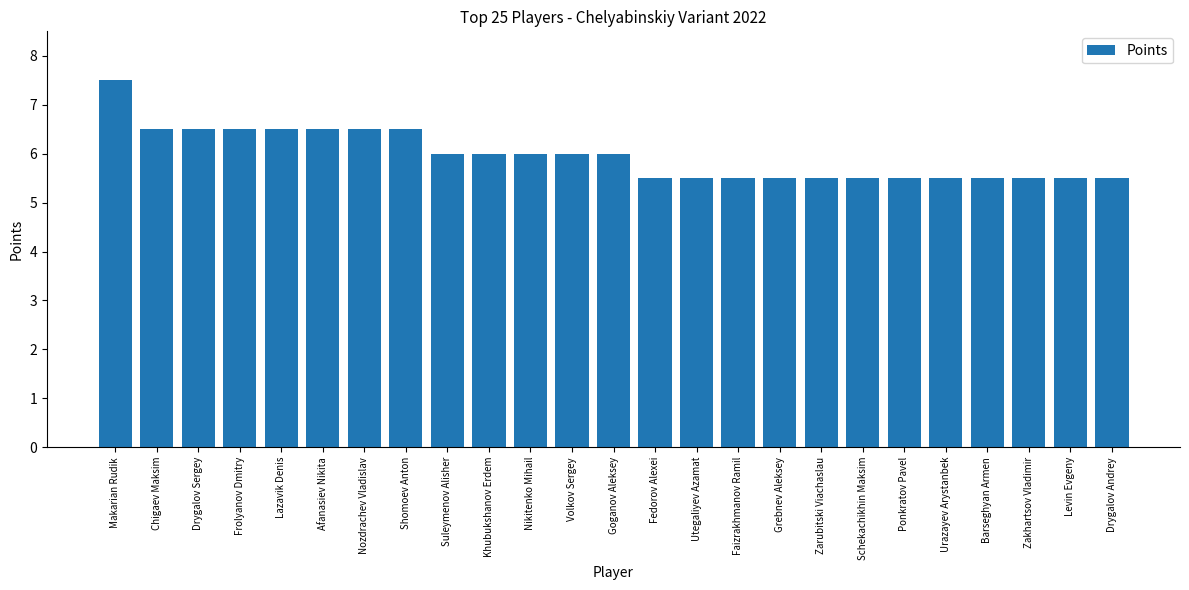

What is the value of the 22nd bar from the left?

5.5